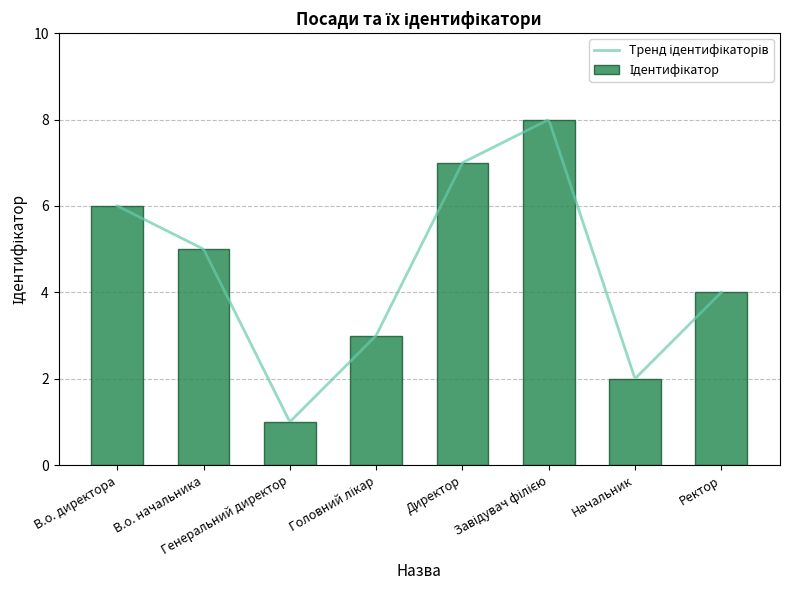

What is the approximate value at Генеральний директор?

1